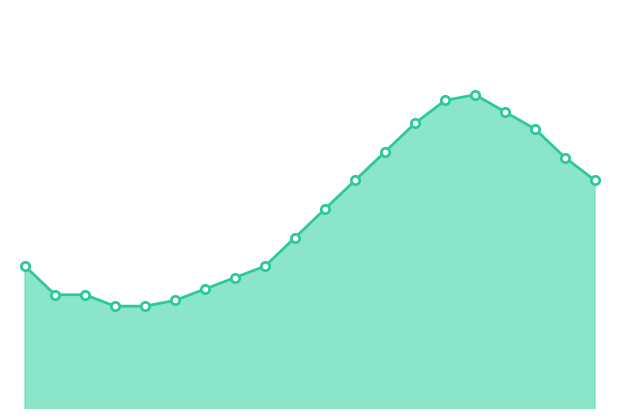

What is the value of the temperature_markers point at the 8th from the left?

10.3